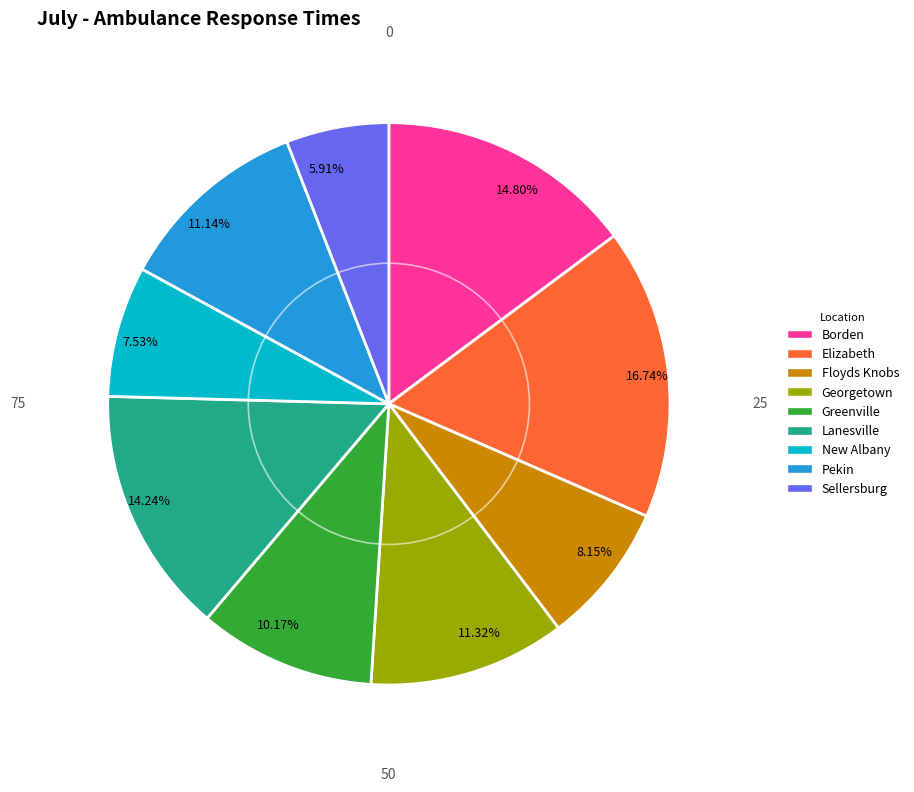

Combined, do 16.74% and 7.53% account for over 50%?

No